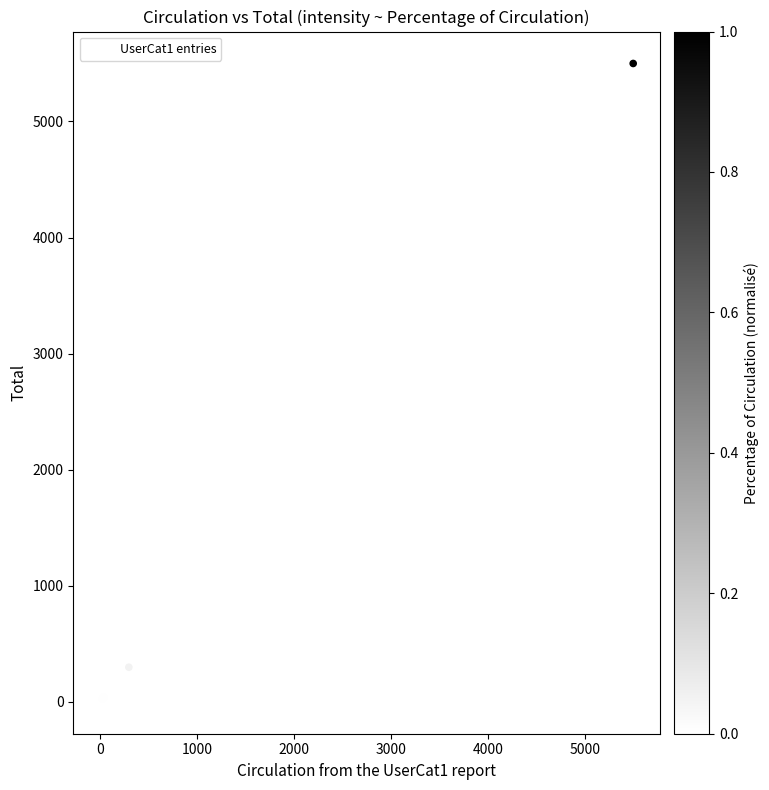

What Y value in the scatter plot is closest to 2750?

298